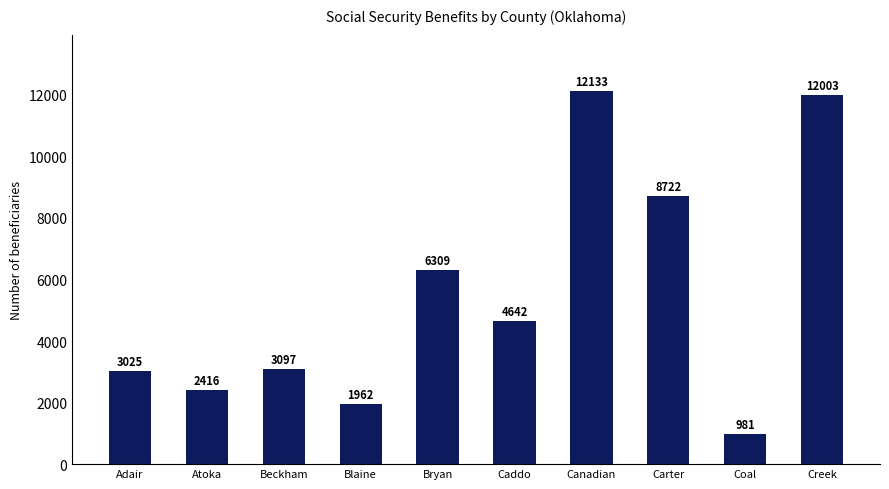

What is the minimum value shown in the chart?

981